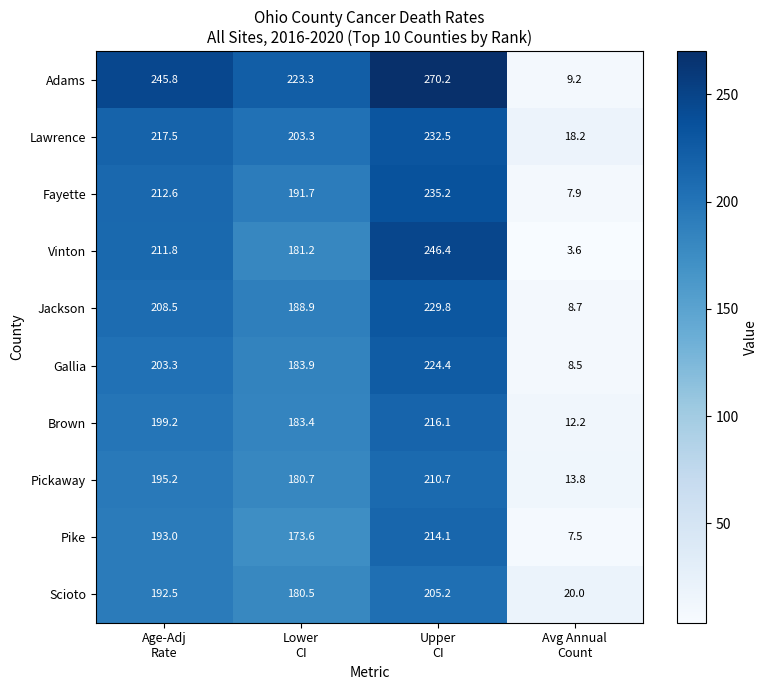

Which series changed the most between Upper
CI and Avg Annual
Count?

Adams